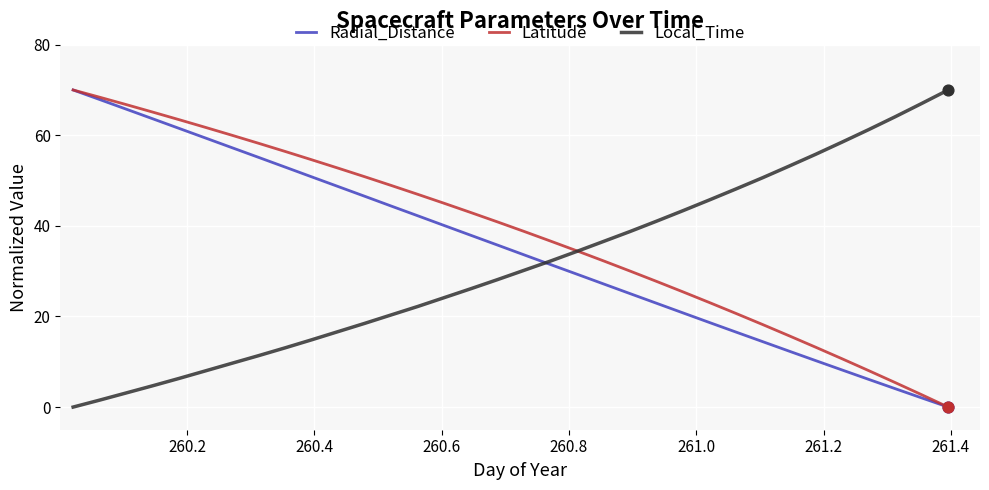

Rank the series by their average value, from lowest to highest.

Local_Time, Radial_Distance, Latitude